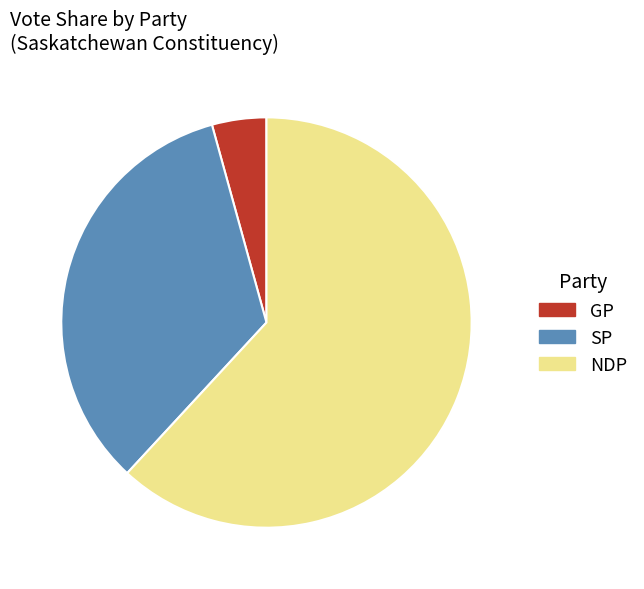

Which category has the biggest portion of the pie?

NDP